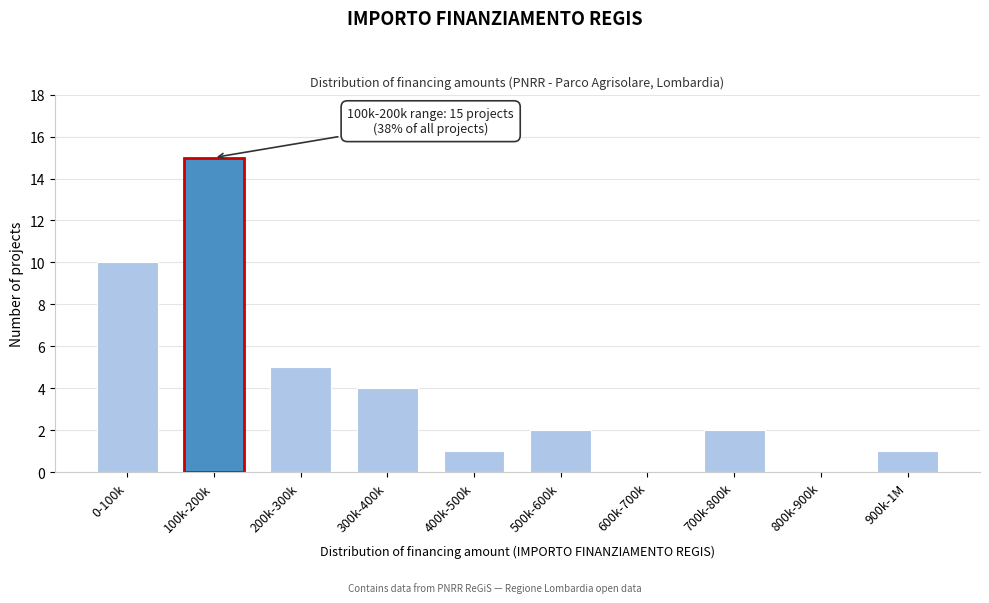

Reading left to right, list all the values displayed in this chart.

0-100k=10	100k-200k=15	200k-300k=5	300k-400k=4	400k-500k=1	500k-600k=2	600k-700k=0	700k-800k=2	800k-900k=0	900k-1M=1